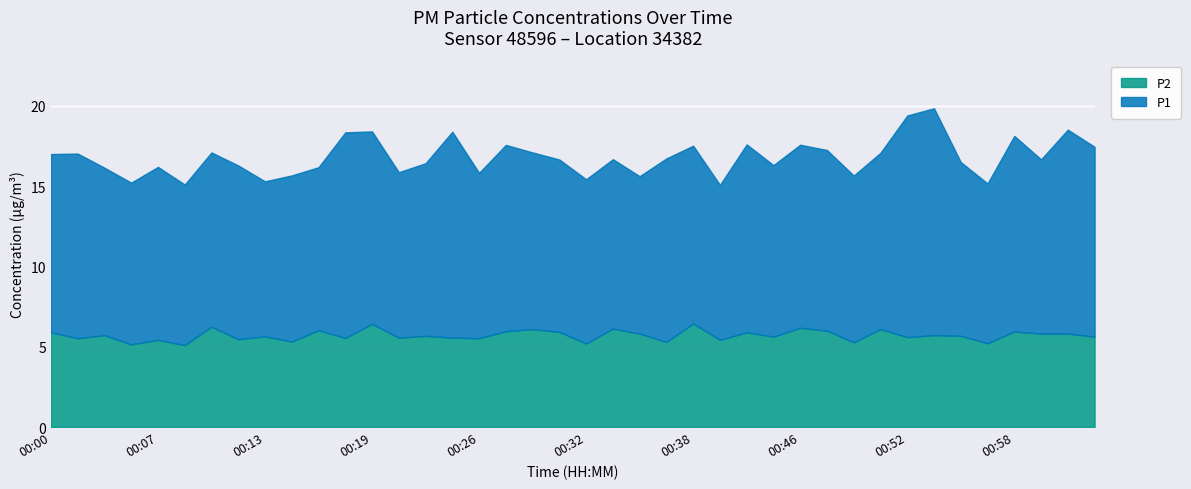

What is the minimum value for P2?

5.1